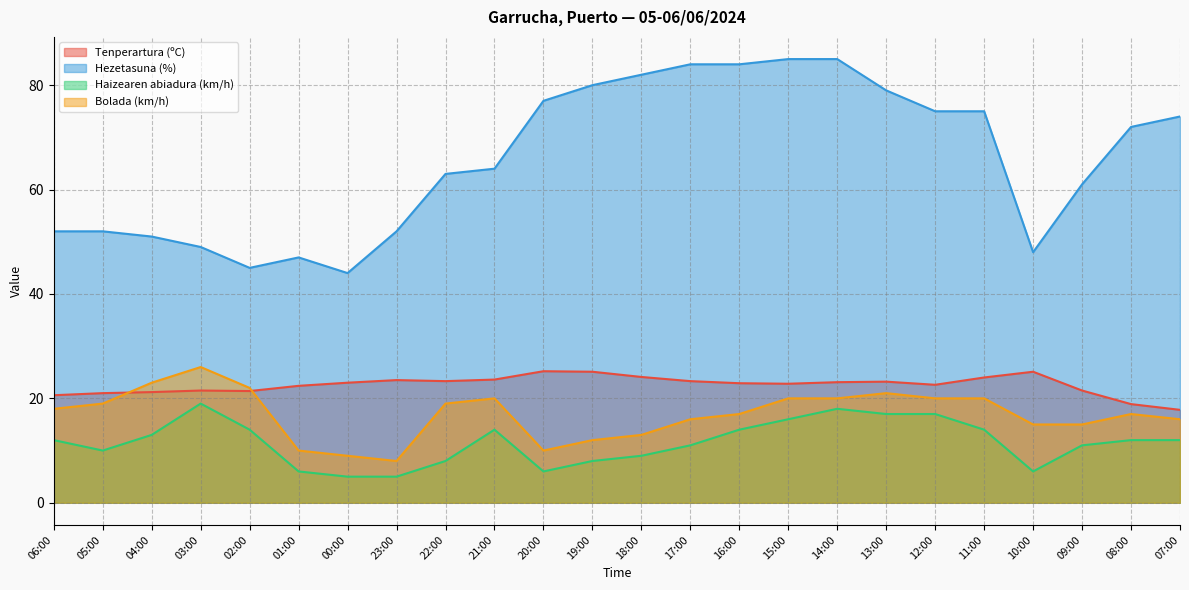

Where does the Hezetasuna (%) series first go above 72?

20:00